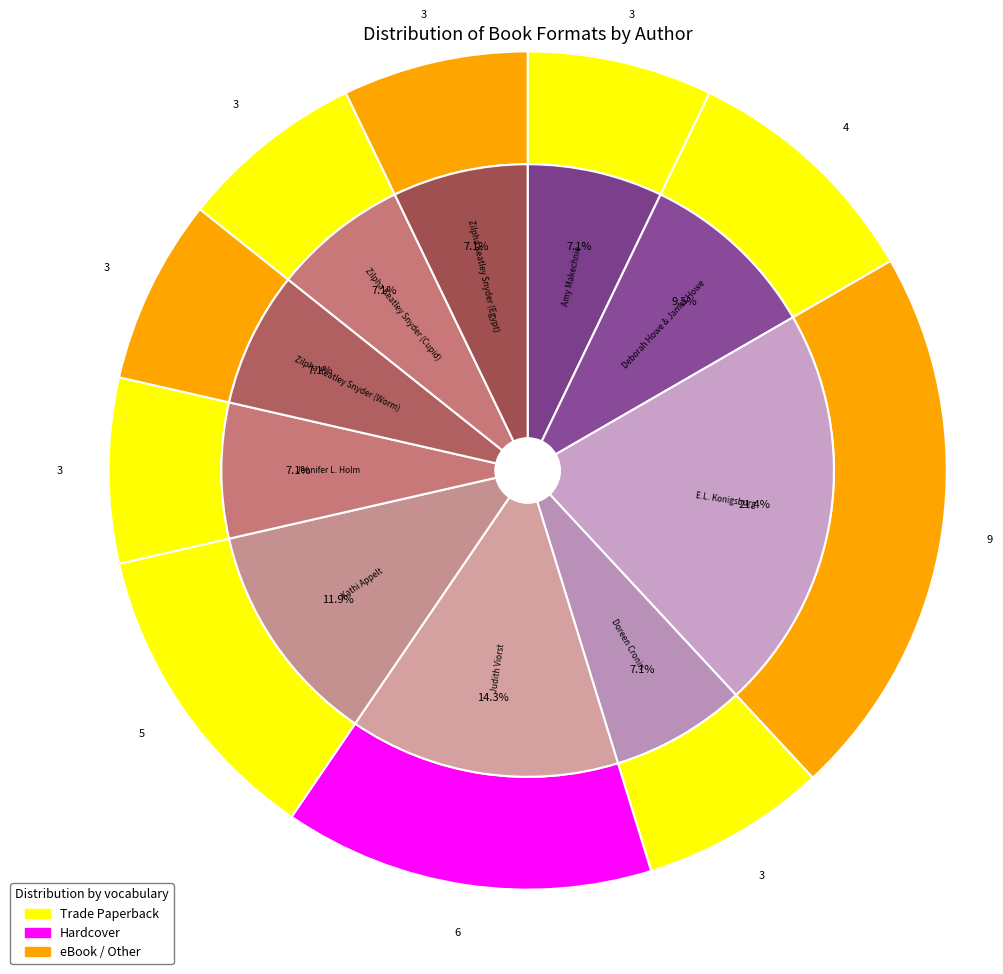

Between Zilpha Keatley Snyder (Cupid) and Judith Viorst, which is larger?

Judith Viorst